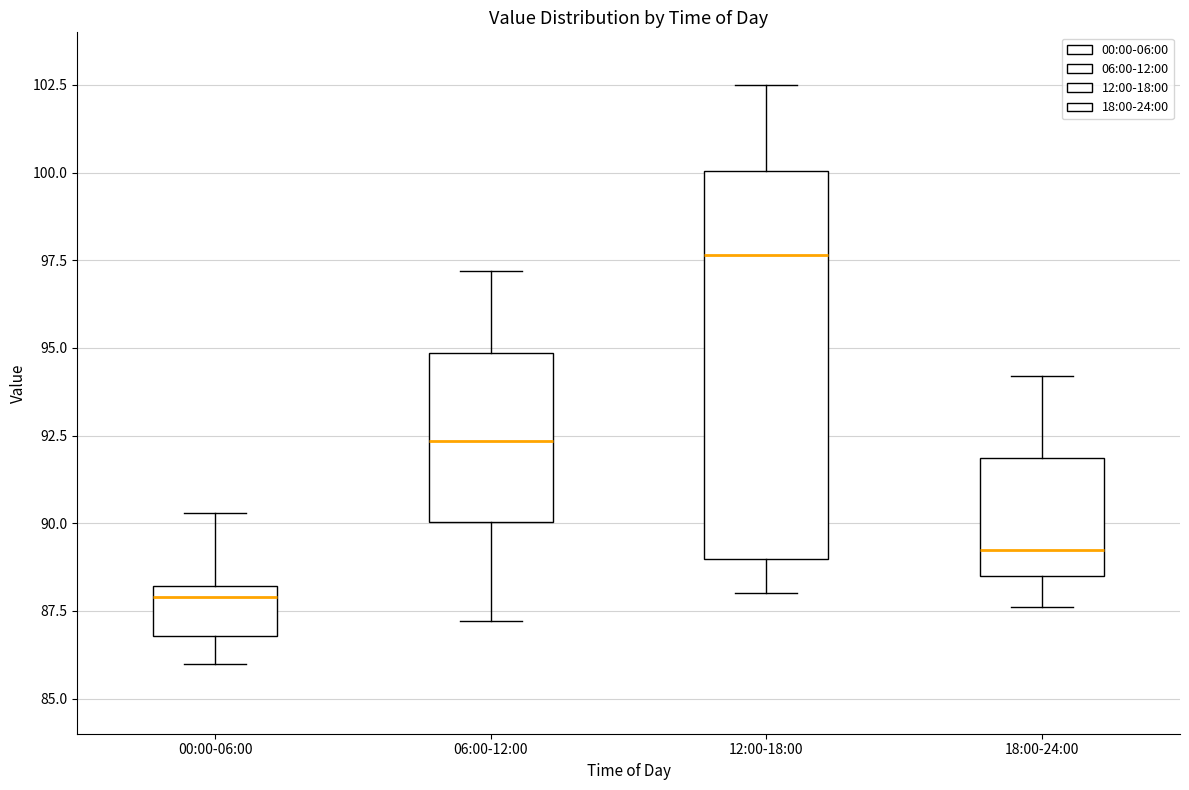

Where does the lower whisker of the box for 18:00-24:00 end on the y-axis? The values are not printed on the chart, so give them approximately, as read against the axis.

87.5